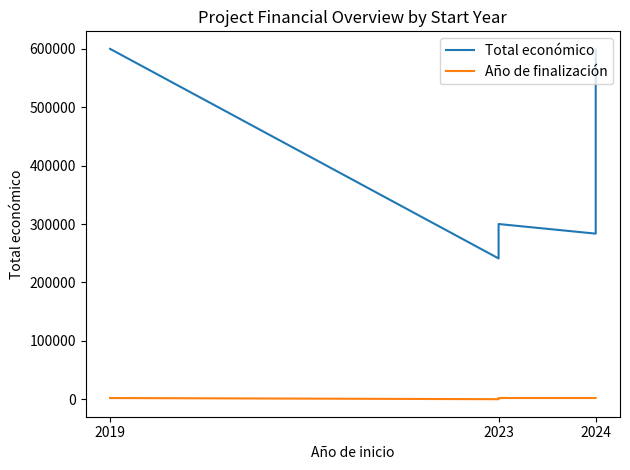

Is it true that Año de finalización equals 3321 at 2024?

False